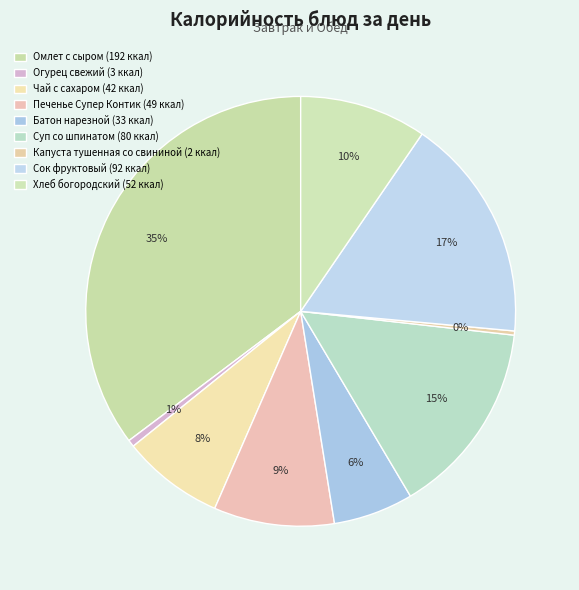

True or false: Хлеб богородский accounts for 10% of the total.

True